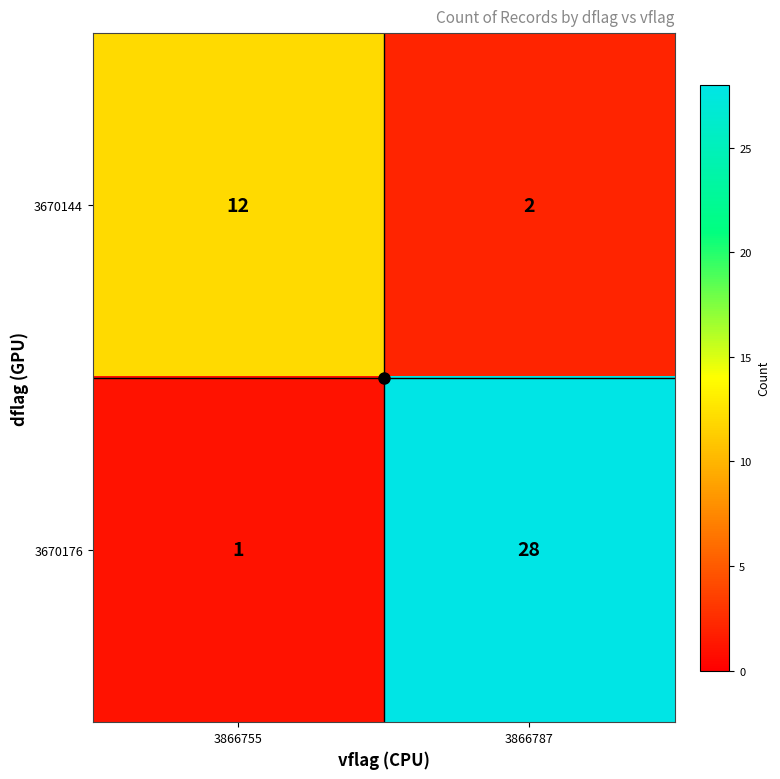

Read the 3670144 value at 3866755, to the nearest 5.

10